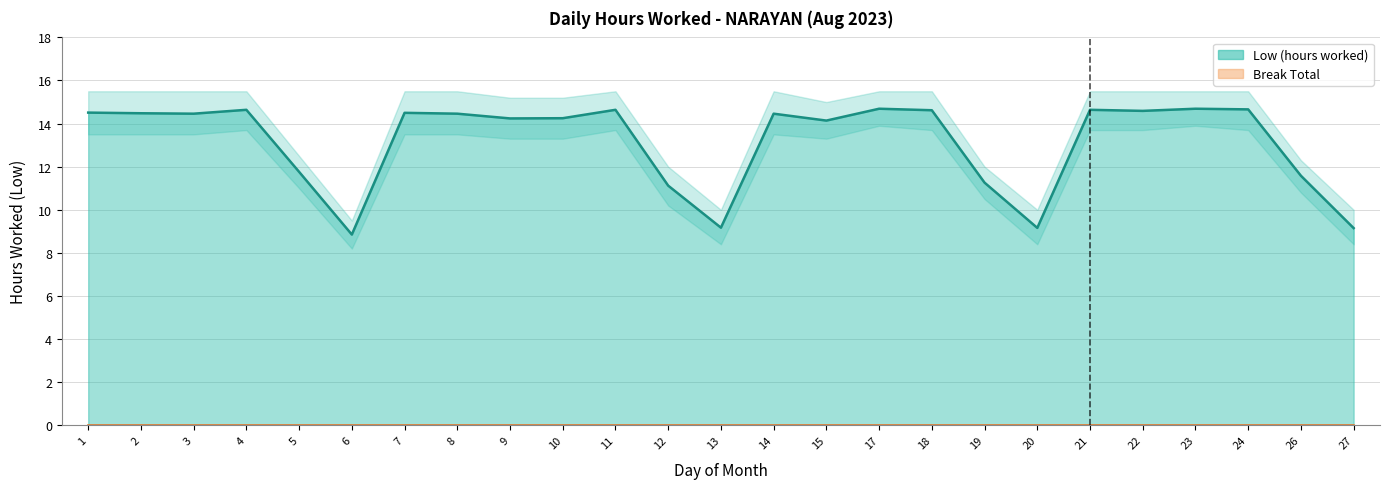

What is the sum of the Low (hours worked) values at 22 and 3?

29.1